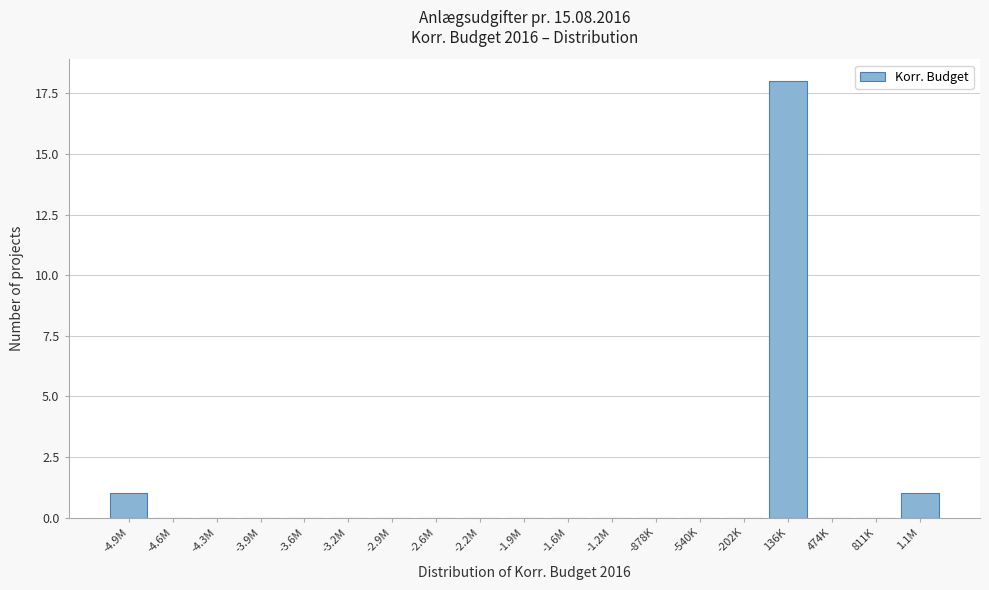

Reading right to left, what are all the values shown in this chart?

1.1M=1	811K=0	474K=0	136K=18	-202K=0	-540K=0	-878K=0	-1.2M=0	-1.6M=0	-1.9M=0	-2.2M=0	-2.6M=0	-2.9M=0	-3.2M=0	-3.6M=0	-3.9M=0	-4.3M=0	-4.6M=0	-4.9M=1